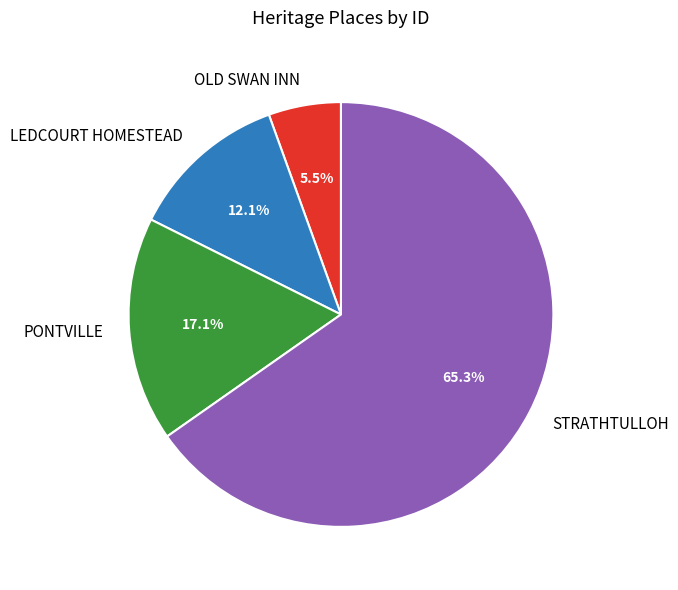

To the nearest percent, what percentage of the pie is LEDCOURT HOMESTEAD?

12%